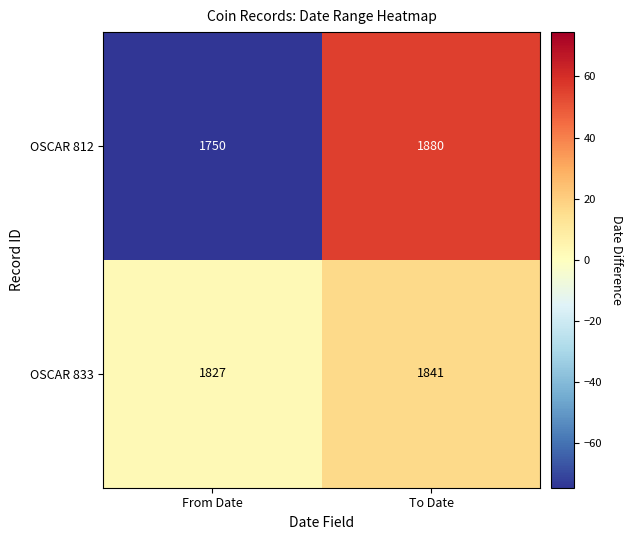

List the series in order of their peak value, highest first.

OSCAR 812, OSCAR 833